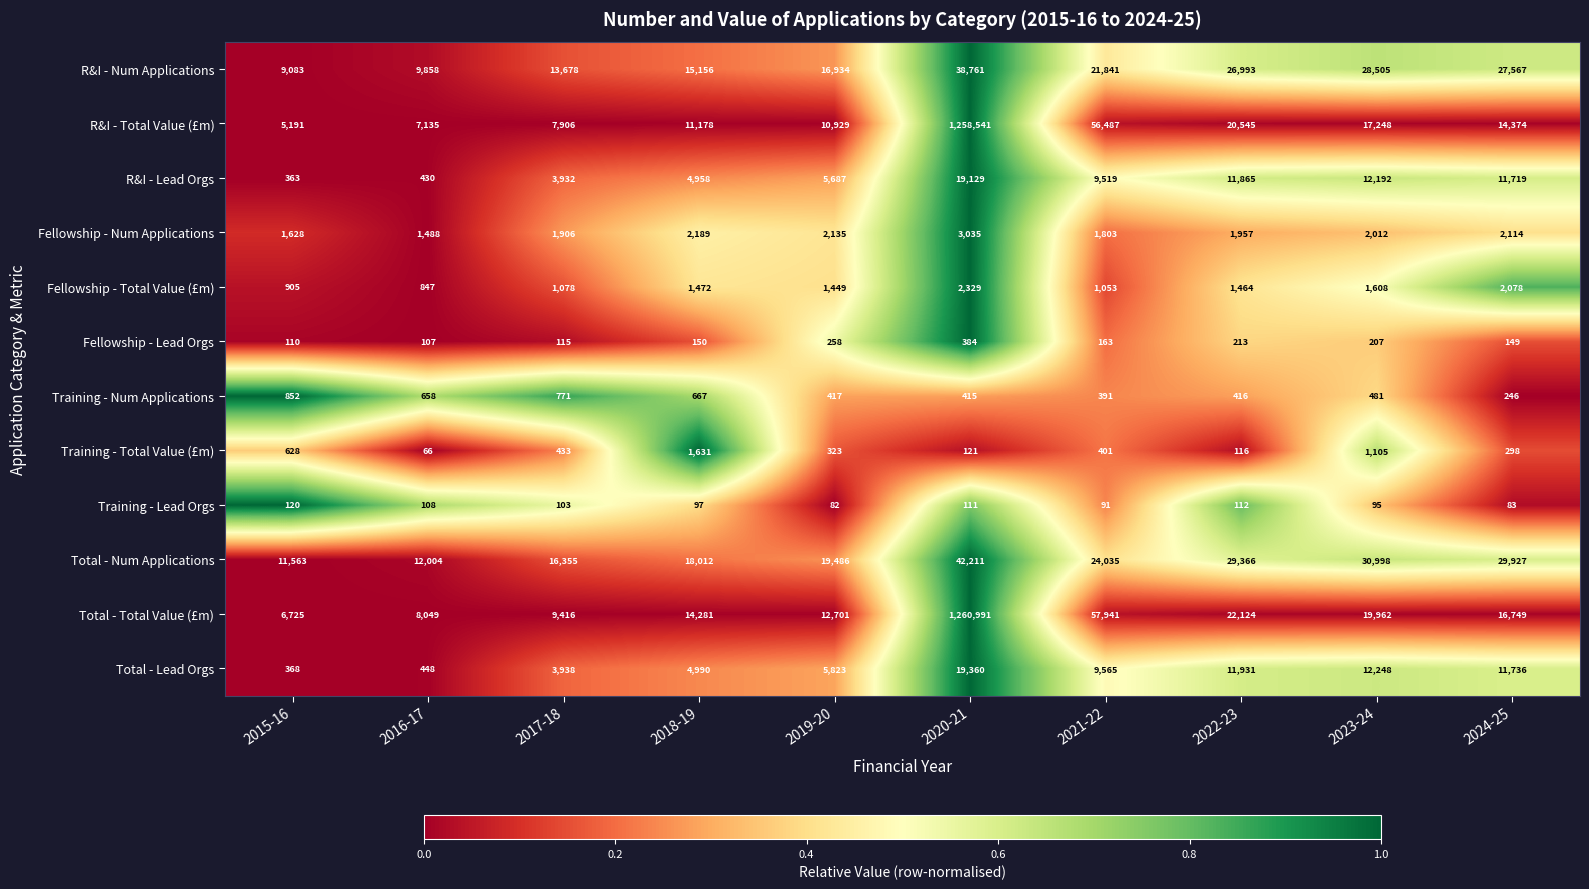

Which series has the widest spread of values?

Total - Total Value (£m)